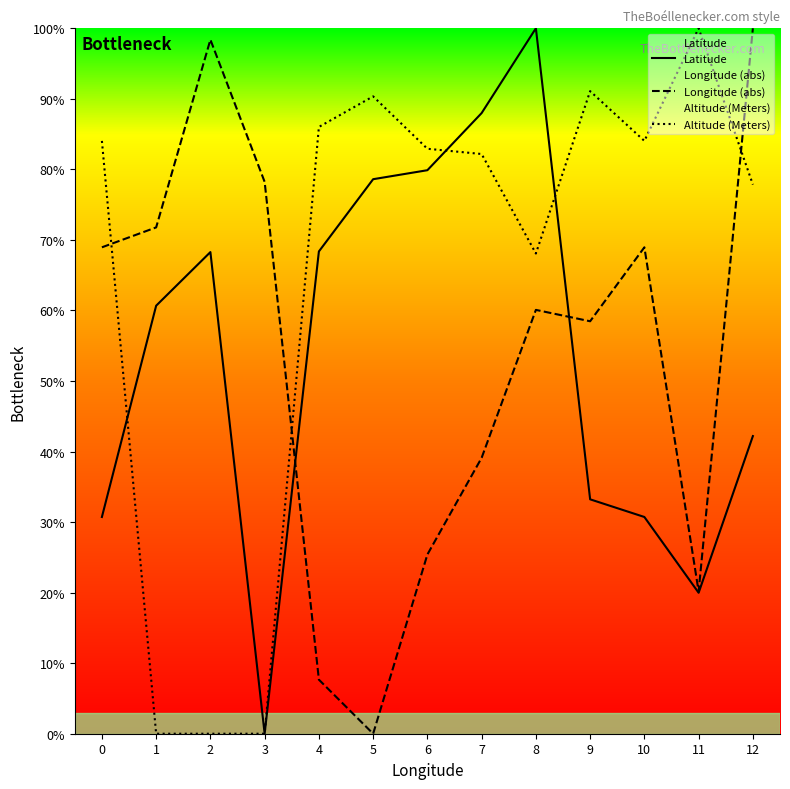

At which category is the sum across all series the highest?

8